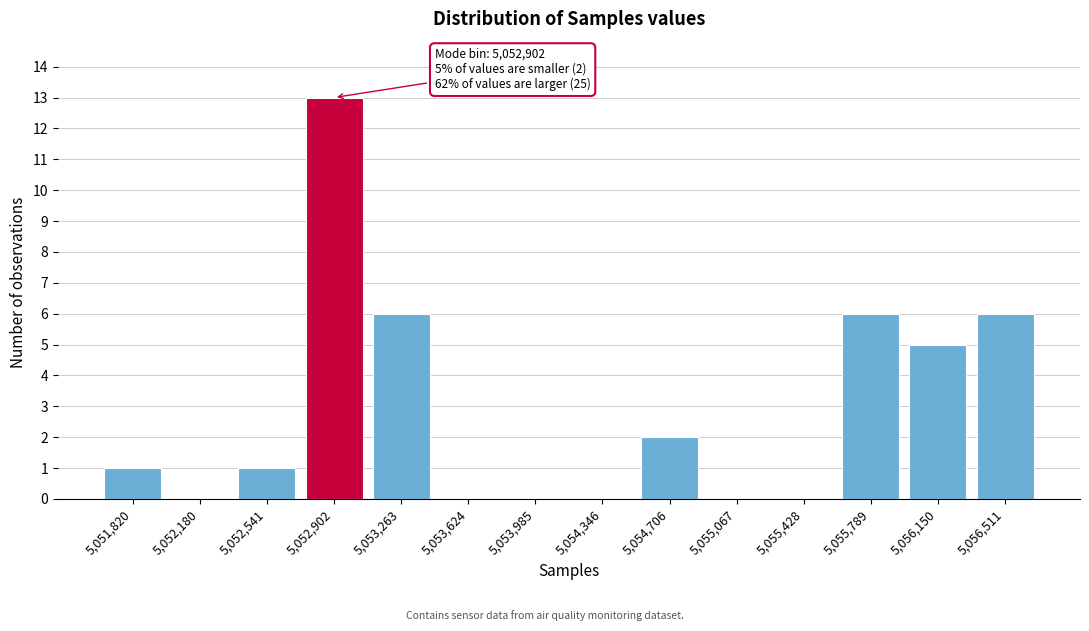

Reading left to right, list all the values displayed in this chart.

5,051,820=1	5,052,180=0	5,052,541=1	5,052,902=13	5,053,263=6	5,053,624=0	5,053,985=0	5,054,346=0	5,054,706=2	5,055,067=0	5,055,428=0	5,055,789=6	5,056,150=5	5,056,511=6